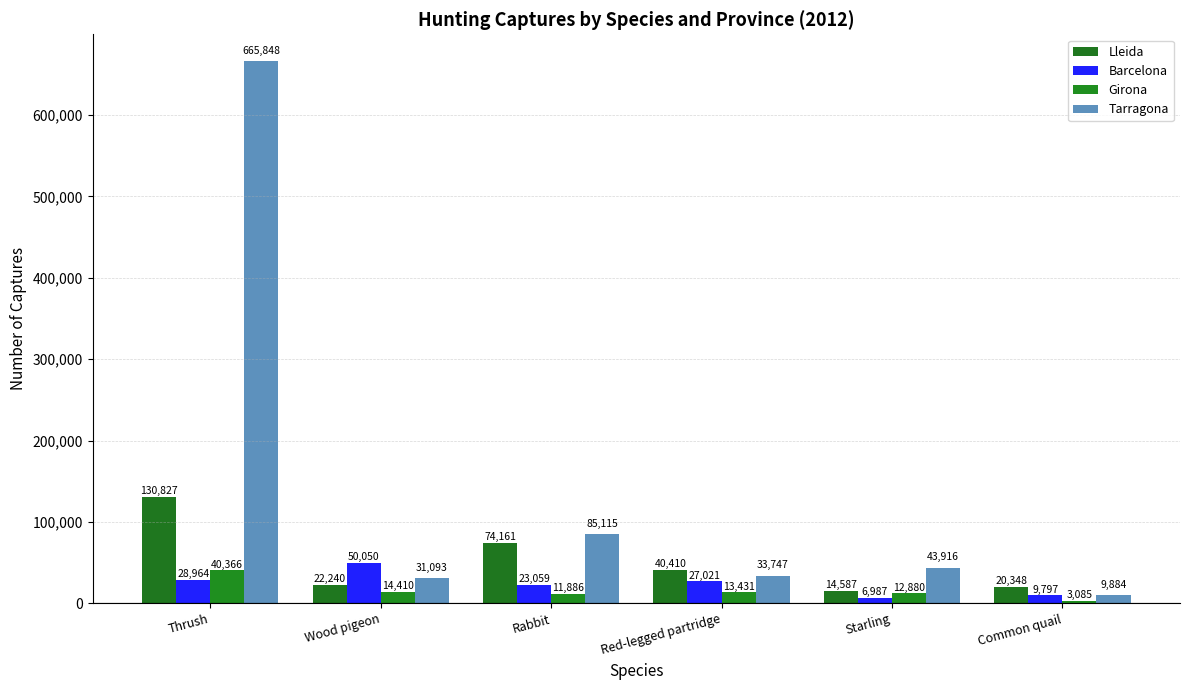

Reading right to left, extract all data points from this chart.

Lleida: Common quail=20348	Starling=14587	Red-legged partridge=40410	Rabbit=74161	Wood pigeon=22240	Thrush=130827
Barcelona: Common quail=9797	Starling=6987	Red-legged partridge=27021	Rabbit=23059	Wood pigeon=50050	Thrush=28964
Girona: Common quail=3085	Starling=12880	Red-legged partridge=13431	Rabbit=11886	Wood pigeon=14410	Thrush=40366
Tarragona: Common quail=9884	Starling=43916	Red-legged partridge=33747	Rabbit=85115	Wood pigeon=31093	Thrush=665848